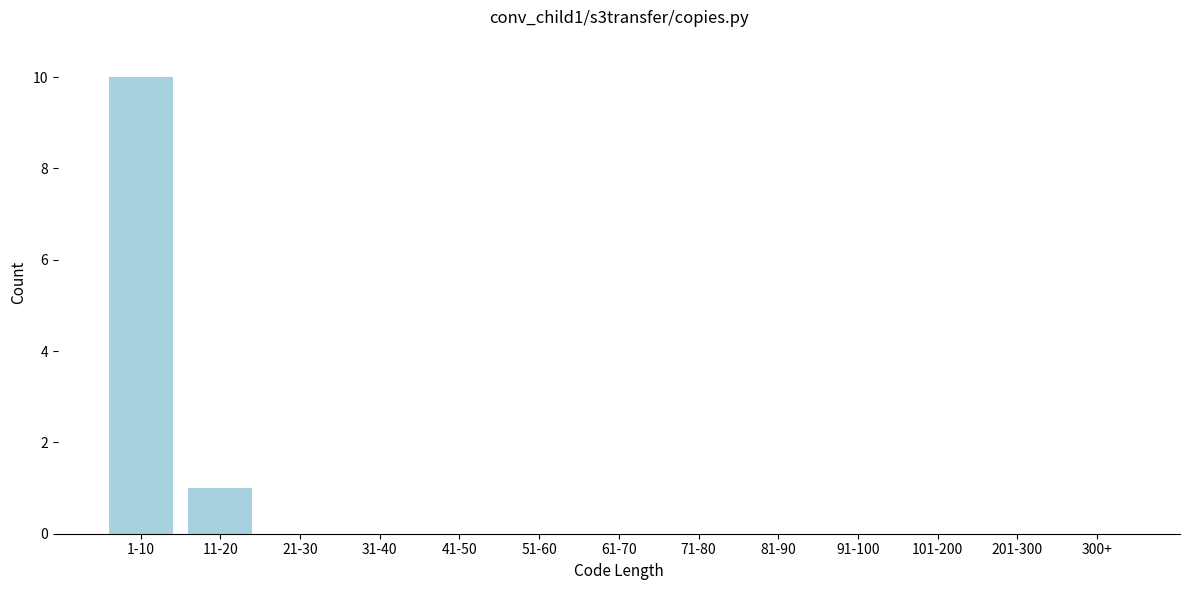

Reading left to right, what are all the values shown in this chart?

1-10=10	11-20=1	21-30=0	31-40=0	41-50=0	51-60=0	61-70=0	71-80=0	81-90=0	91-100=0	101-200=0	201-300=0	300+=0